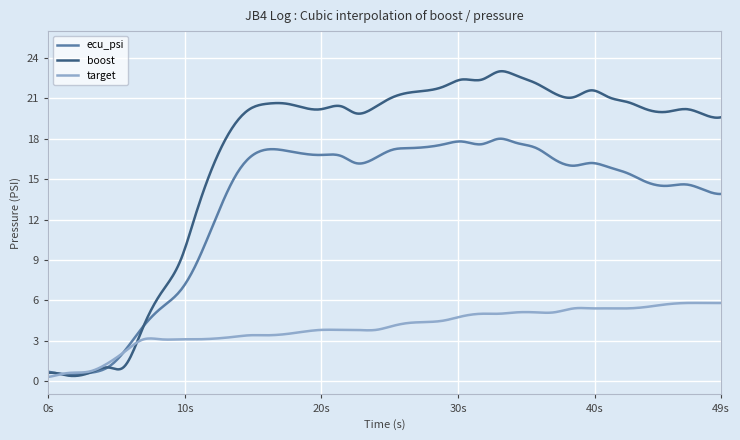

Which series has the largest range (max minus min)?

boost